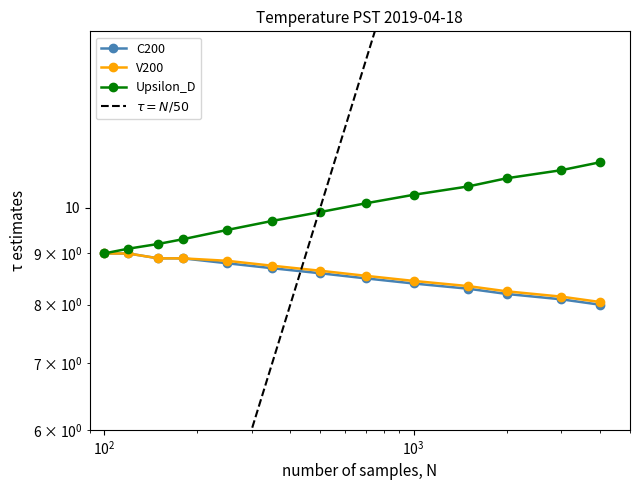

Is the value of V200 at 6 greater than the value of C200 at 12?

Yes